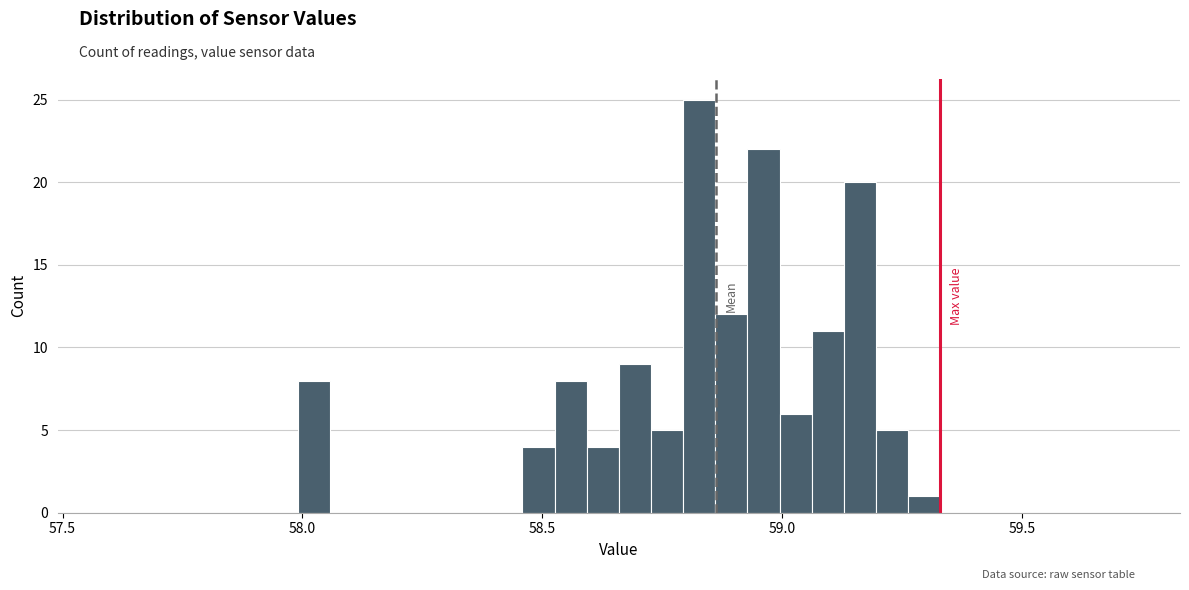

Read against the x-axis, roughly where is the centre of the tallest bar?

58.85